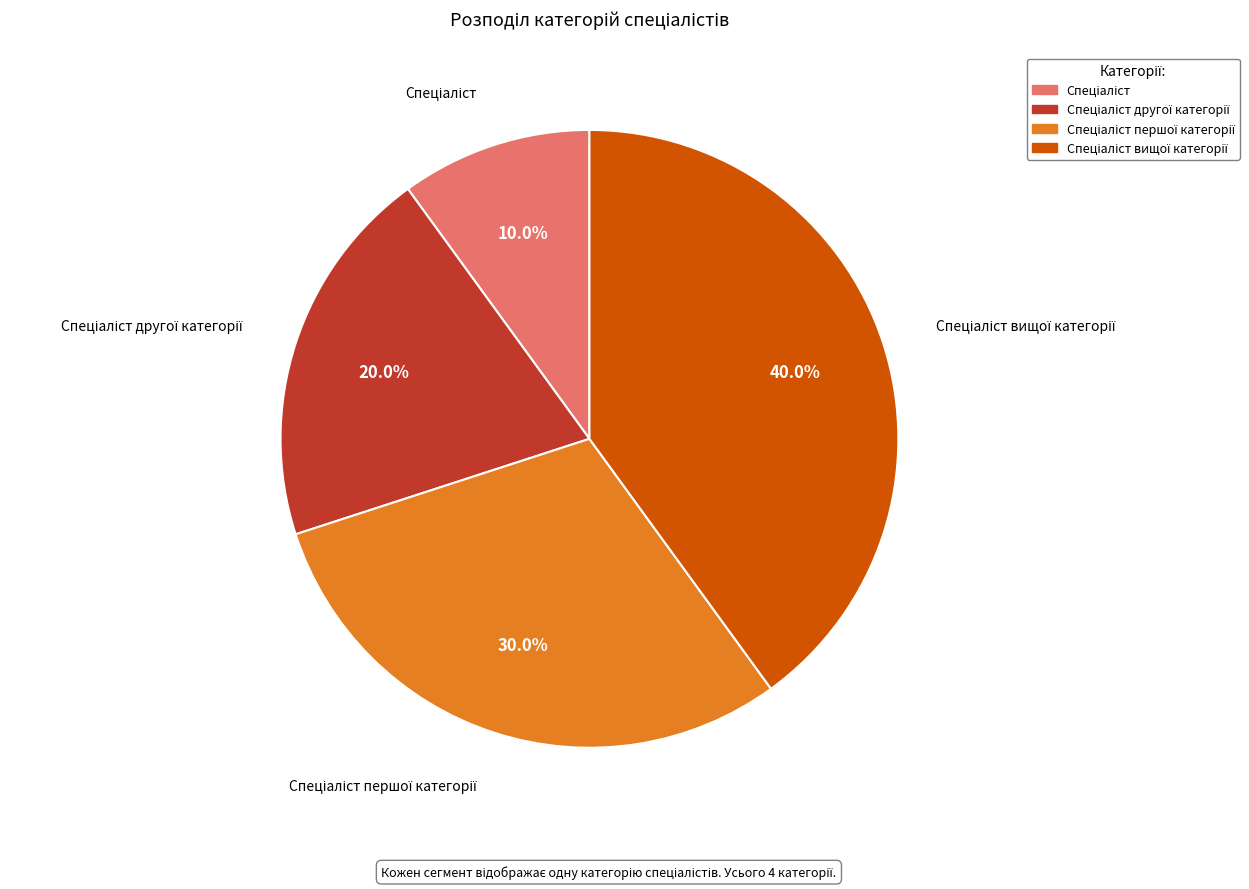

Is there a majority slice in this chart?

No